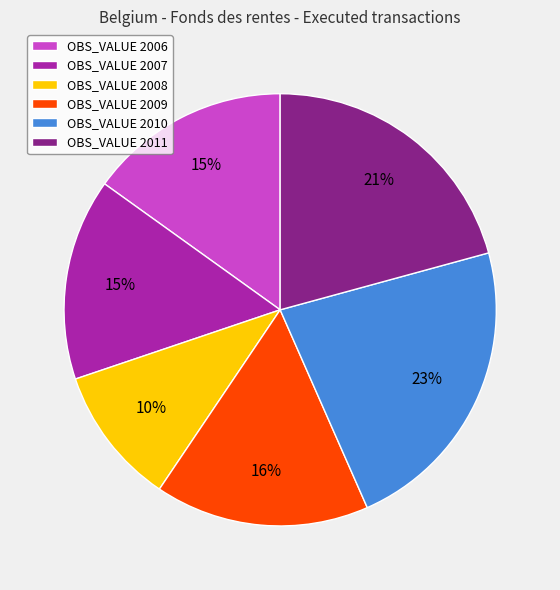

Which category has the biggest portion of the pie?

OBS_VALUE 2010